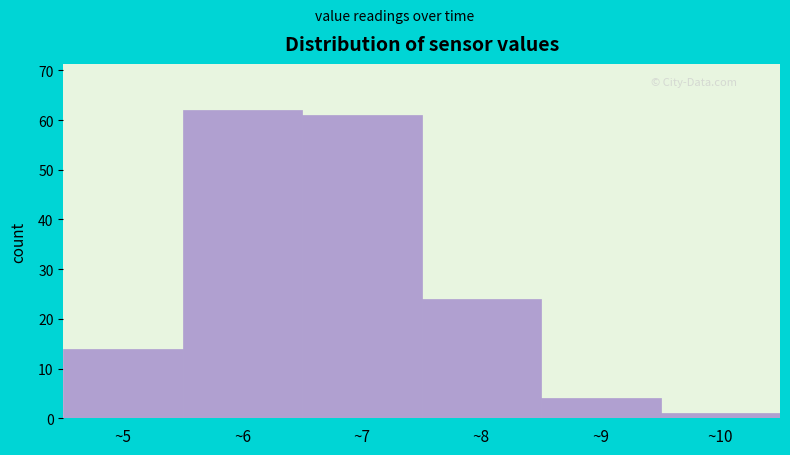

Reading left to right, list every bar in this chart as the range it spans on the x-axis followed by its height. The values are not printed on the chart, so give them approximately, as read against the axis.

4.5 to 5.5: 14
5.5 to 6.5: 62
6.5 to 7.5: 61
7.5 to 8.5: 24
8.5 to 9.5: 4
9.5 to 10.5: 1